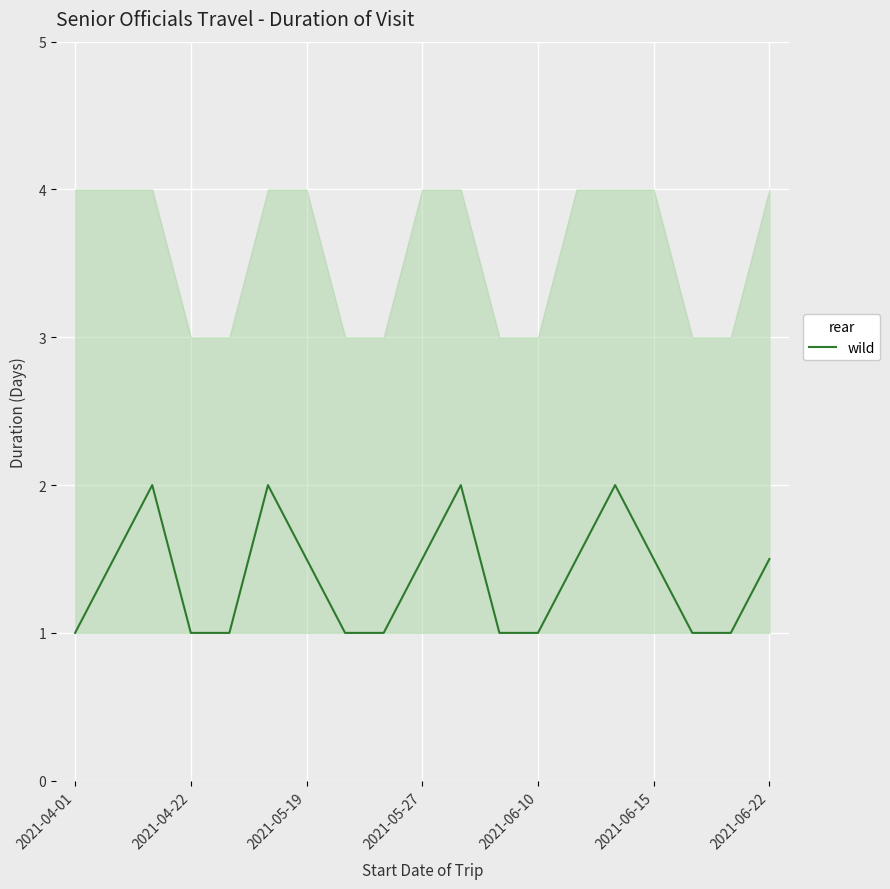

How many points are higher than both their immediate neighbors (excluding endpoints)?

4